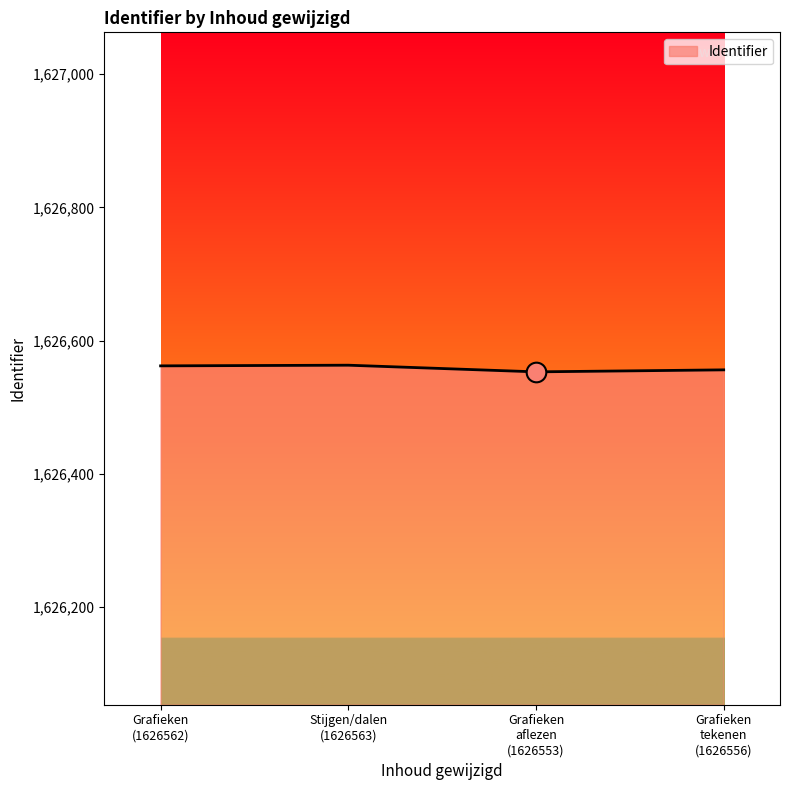

What is the maximum value shown in the chart?

1626563